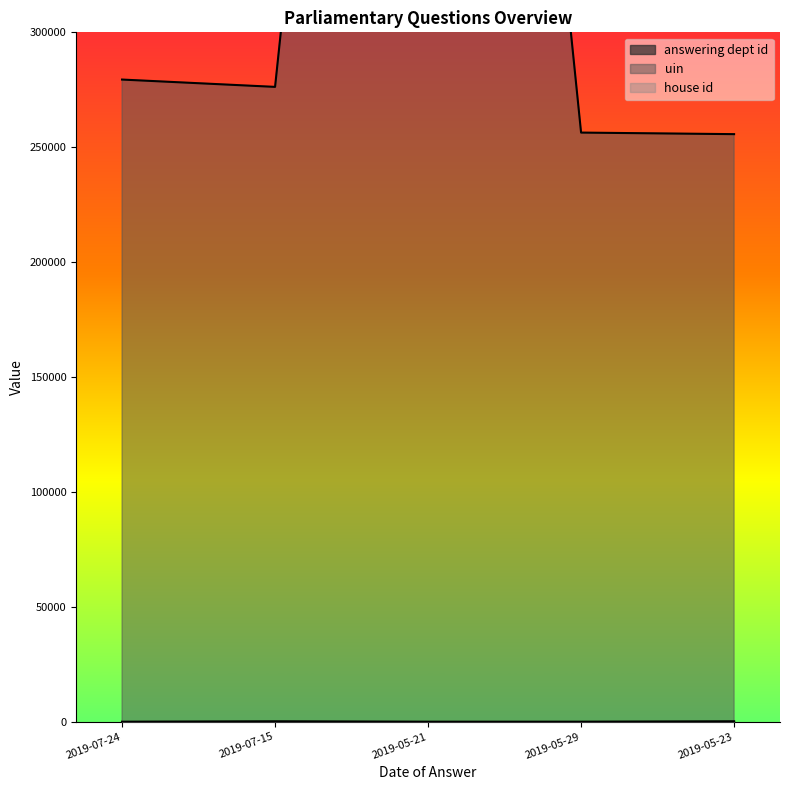

True or false: answering dept id and uin cross at least once.

False